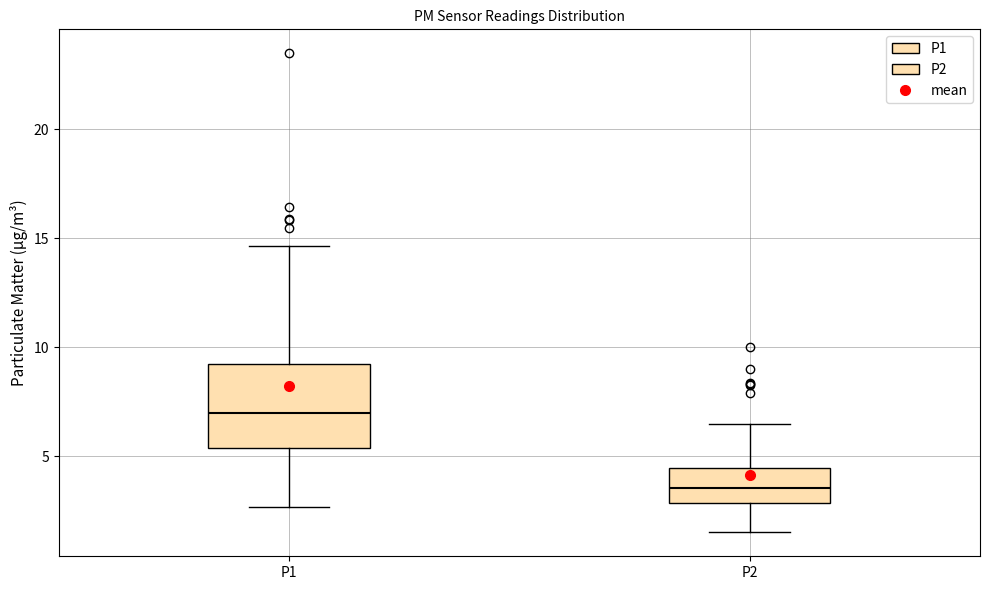

Reading left to right, read every box against the y-axis: the position of its median line, the range the box covers, and the ends of its whiskers. The values are not printed on the chart, so give them approximately, as read against the axis.

P1: median 7.0, box 5.5 to 9.5, whiskers 2.5 to 14.5
P2: median 3.5, box 3.0 to 4.5, whiskers 1.5 to 6.5